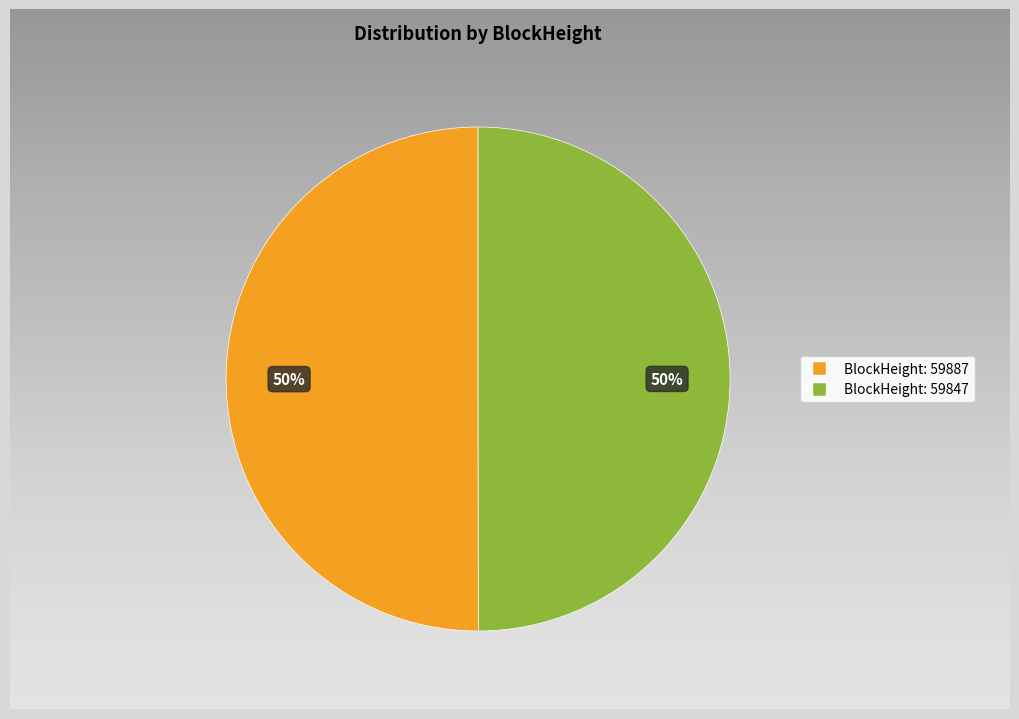

The 59847 slice represents 90% of the pie. True or false?

False